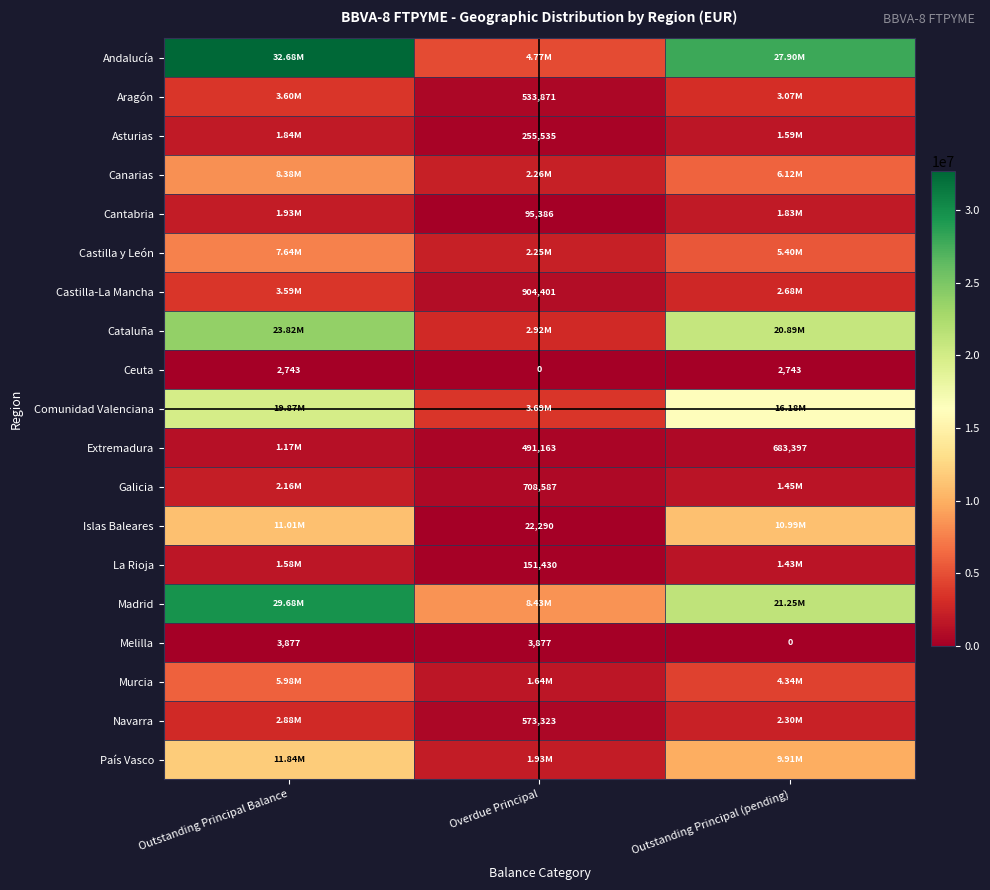

Is the value of Cantabria at Overdue Principal greater than the value of Melilla at Outstanding Principal (pending)?

Yes